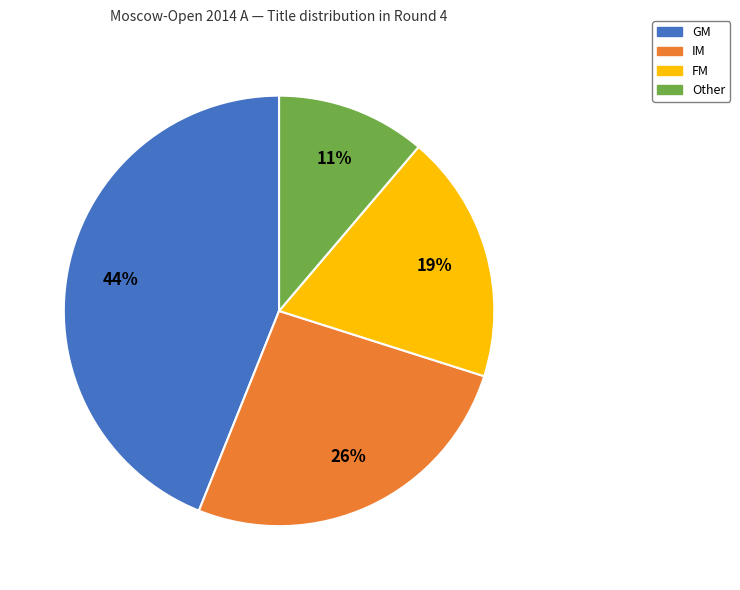

What percentage is the IM slice, to the nearest percent?

26%